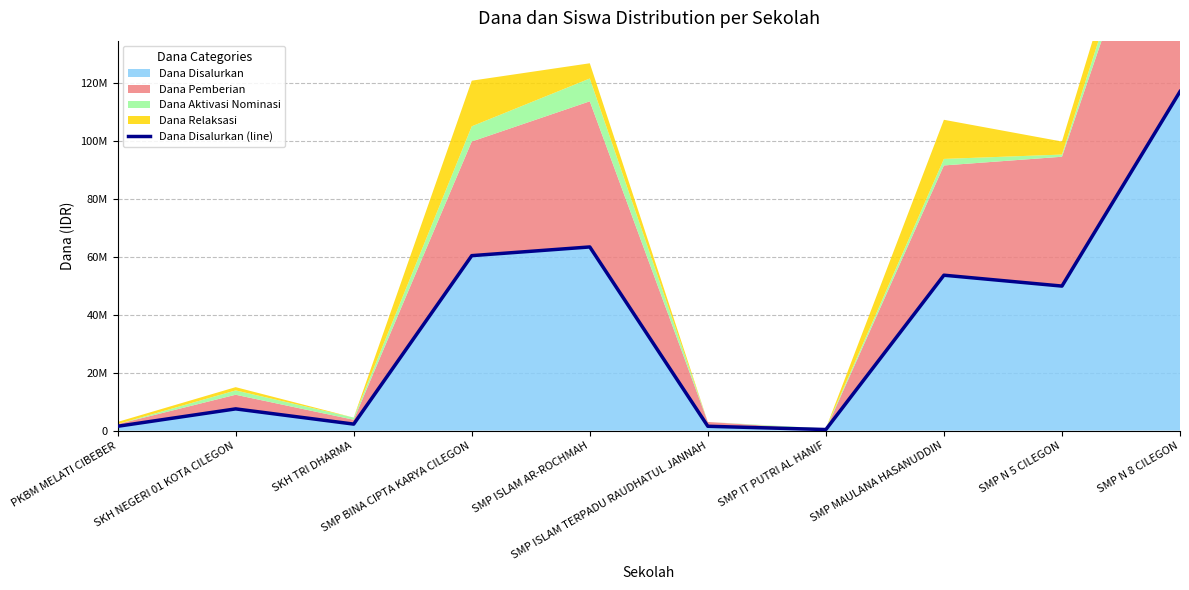

What is the change in value from PKBM MELATI CIBEBER to SMP N 8 CILEGON?

+115500000